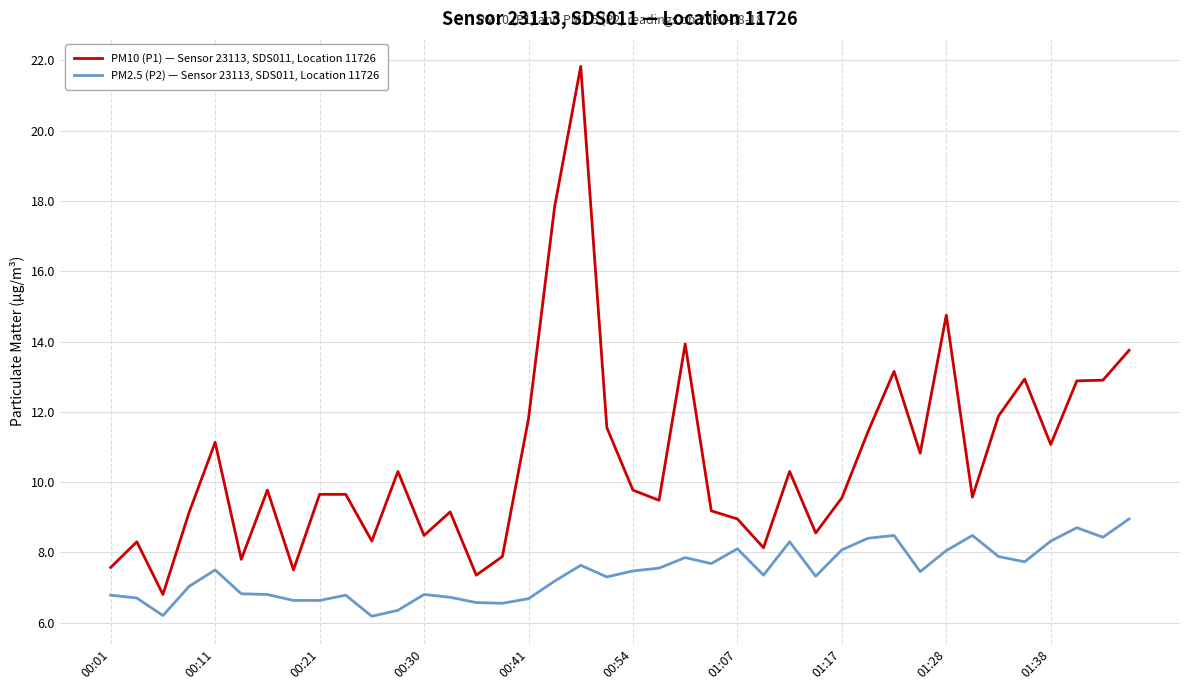

What is the difference between the maximum and minimum values in the PM2.5 (P2) — Sensor 23113, SDS011, Location 11726 series?

2.8